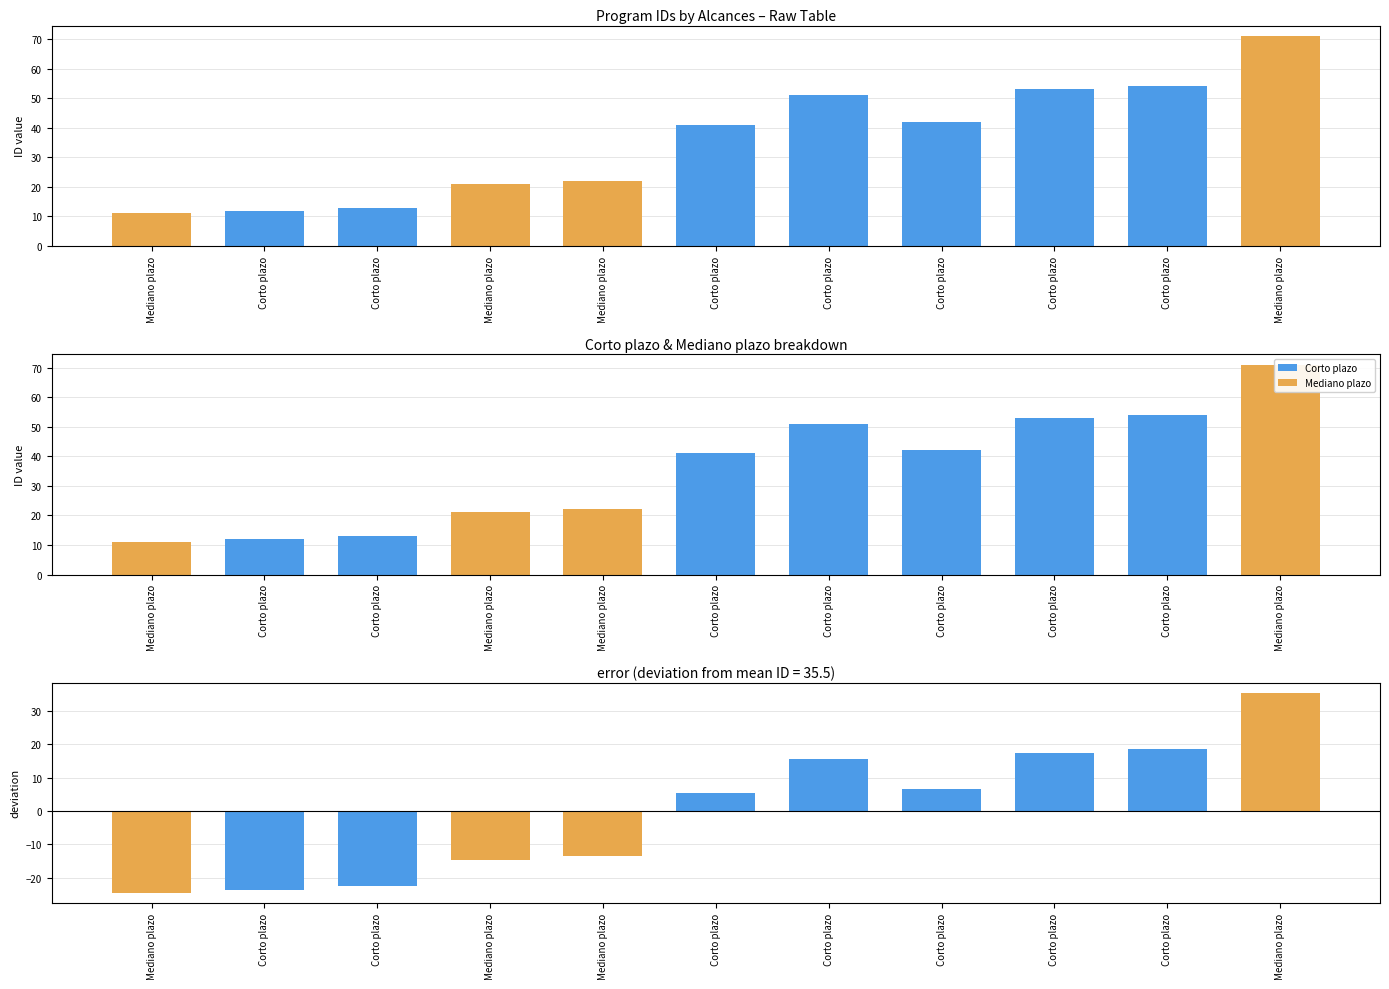

Reading right to left, extract all data points from this chart.

71	54	53	42	51	41	22	21	13	12	11